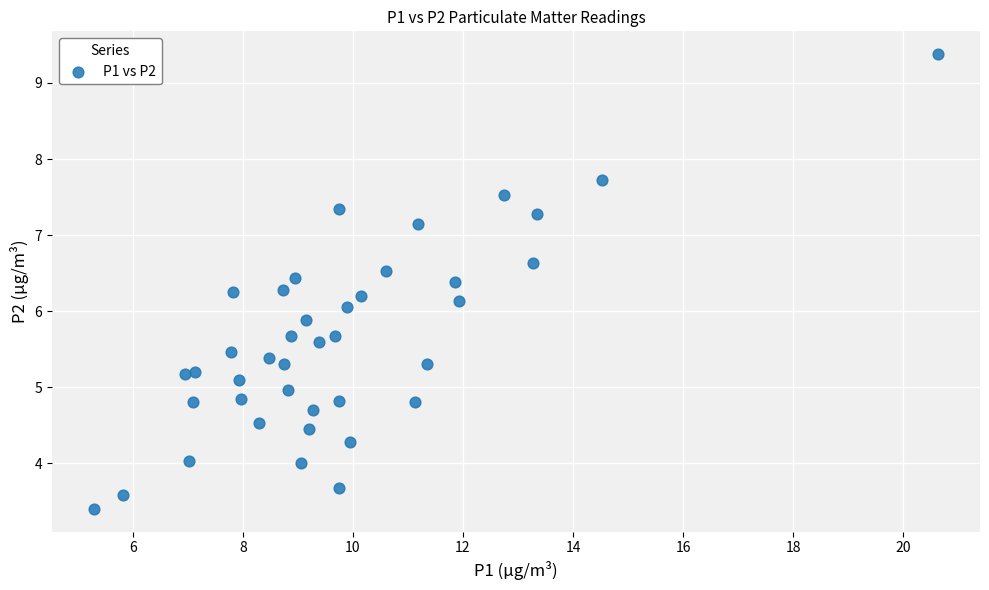

What is the range of X values (max minus min)?

15.3